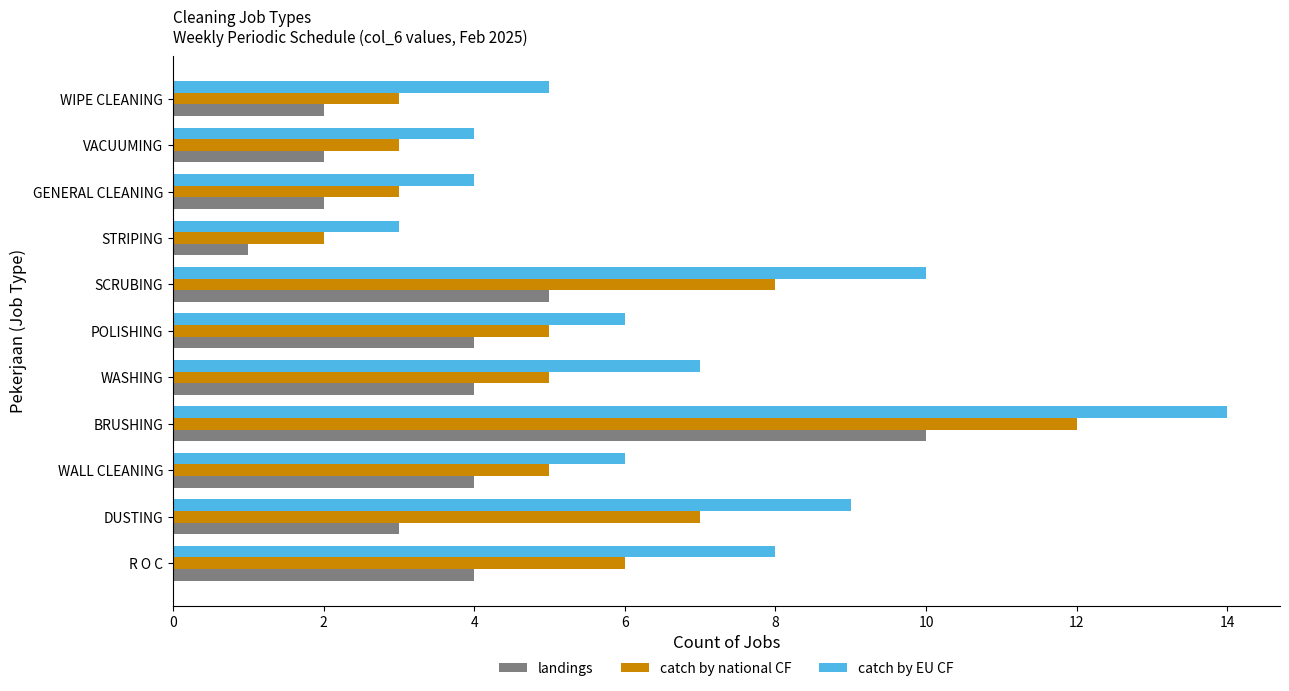

Is it true that catch by national CF equals 5 at WALL CLEANING?

True